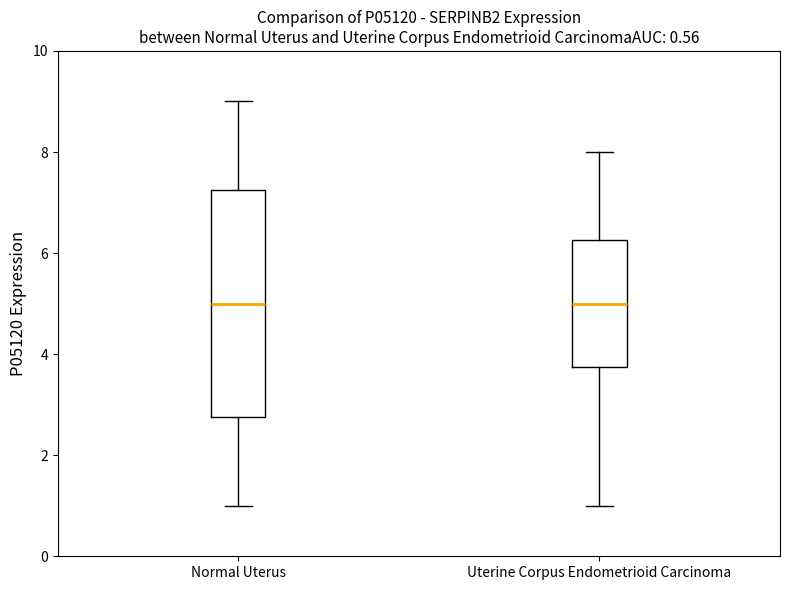

Reading left to right, transcribe this box plot: for each box, give where its median line is, the range the box spans, and where its two whiskers end, as read against the y-axis. The values are not printed on the chart, so give them approximately, as read against the axis.

Normal Uterus: median 5.0, box 2.8 to 7.2, whiskers 1.0 to 9.0
Uterine Corpus Endometrioid Carcinoma: median 5.0, box 3.8 to 6.2, whiskers 1.0 to 8.0